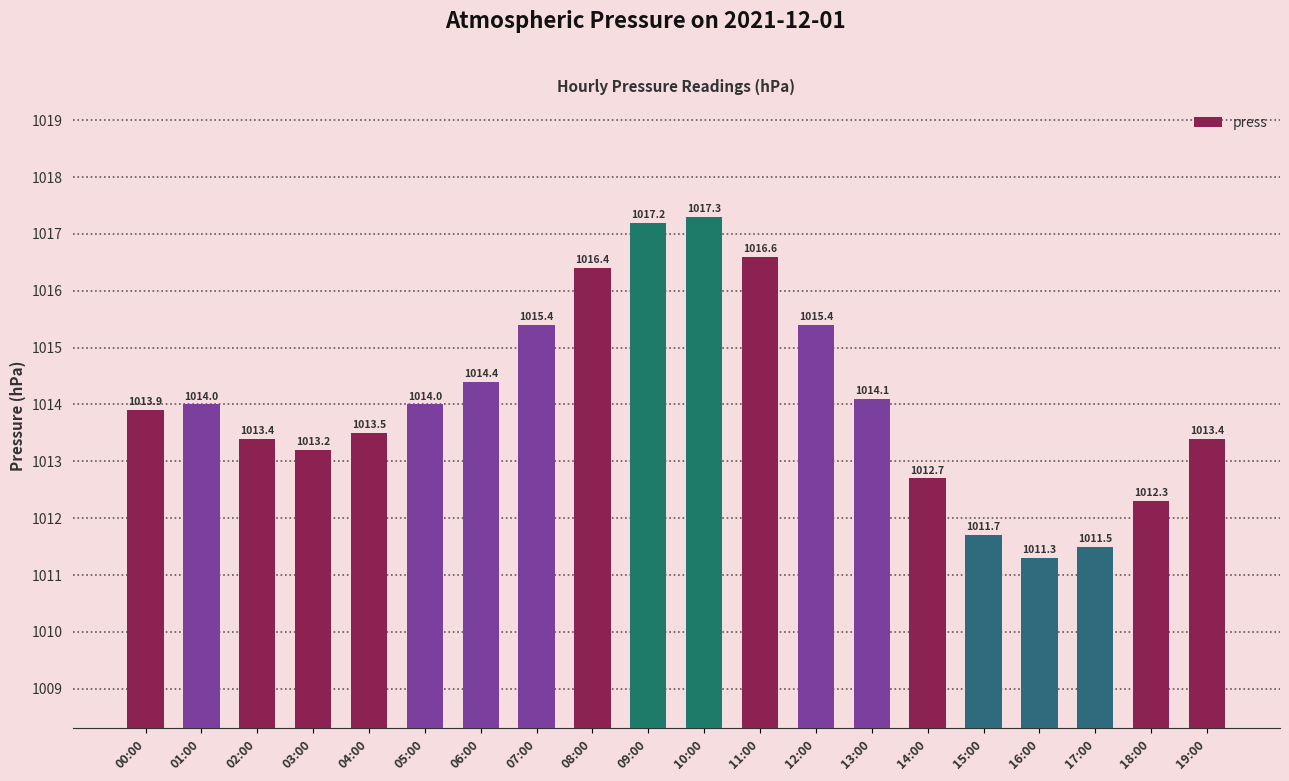

The value at 17:00 is 671.9. True or false?

False